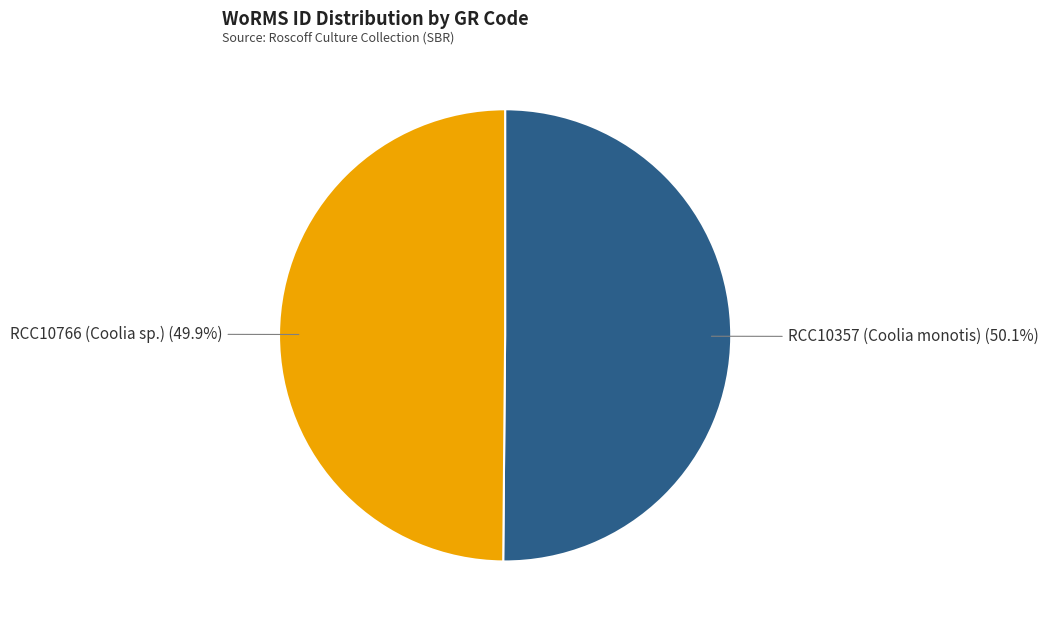

To the nearest percent, what portion does RCC10357 (Coolia monotis) represent?

50%